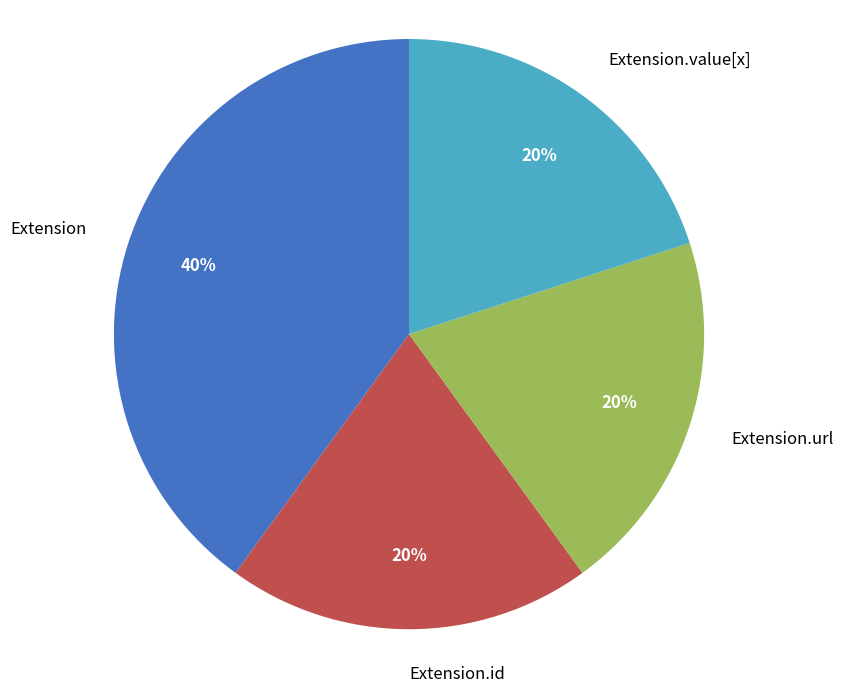

Does Extension.value[x] account for over 50% of the chart?

No